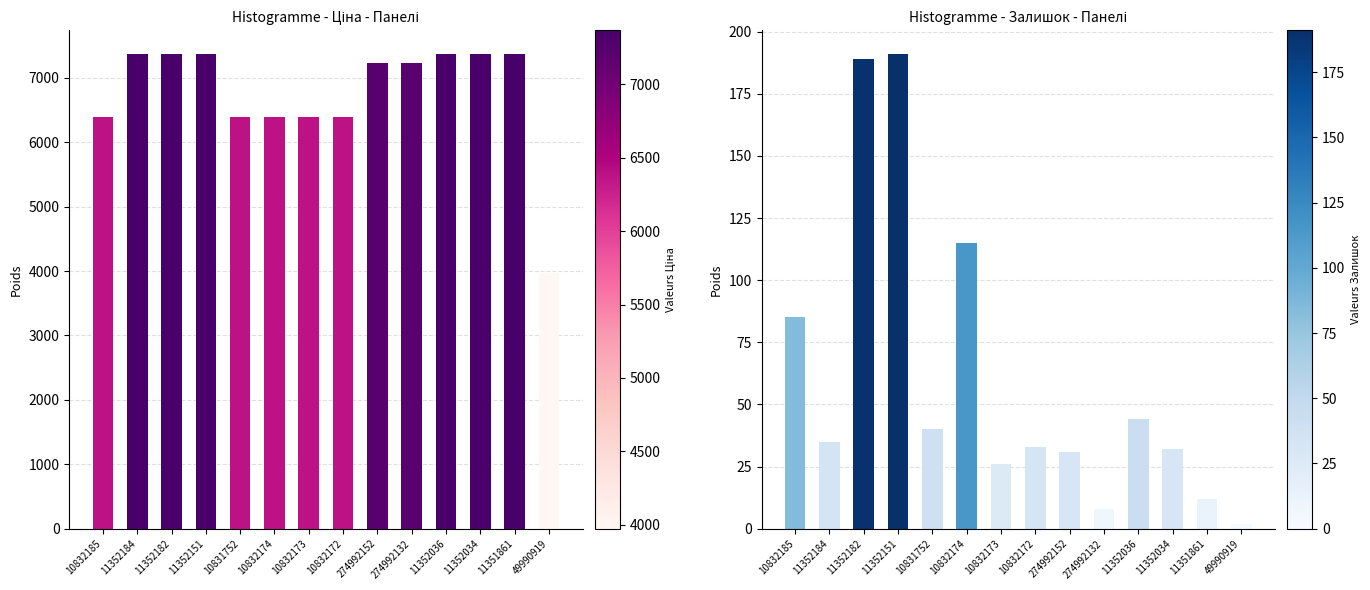

What are all the series names shown in the legend?

Ціна, Залишок